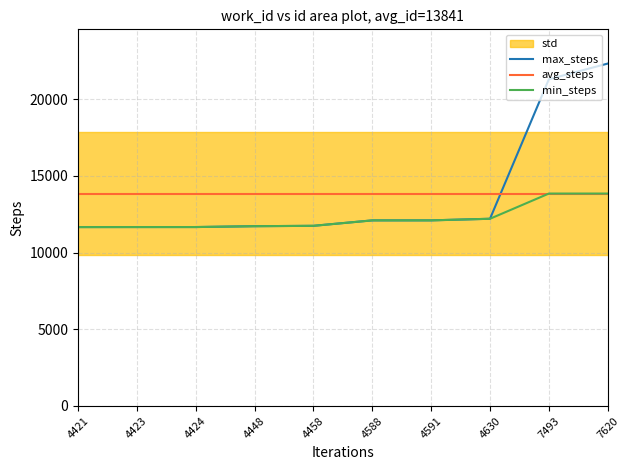

Reading left to right, extract all data points from this chart.

max_steps: 11656.0	11658.0	11659.0	11714.0	11739.0	12093.0	12094.0	12199.0	21290.0	22311.0
avg_steps: 13841.3	13841.3	13841.3	13841.3	13841.3	13841.3	13841.3	13841.3	13841.3	13841.3
min_steps: 11656.0	11658.0	11659.0	11714.0	11739.0	12093.0	12094.0	12199.0	13841.3	13841.3